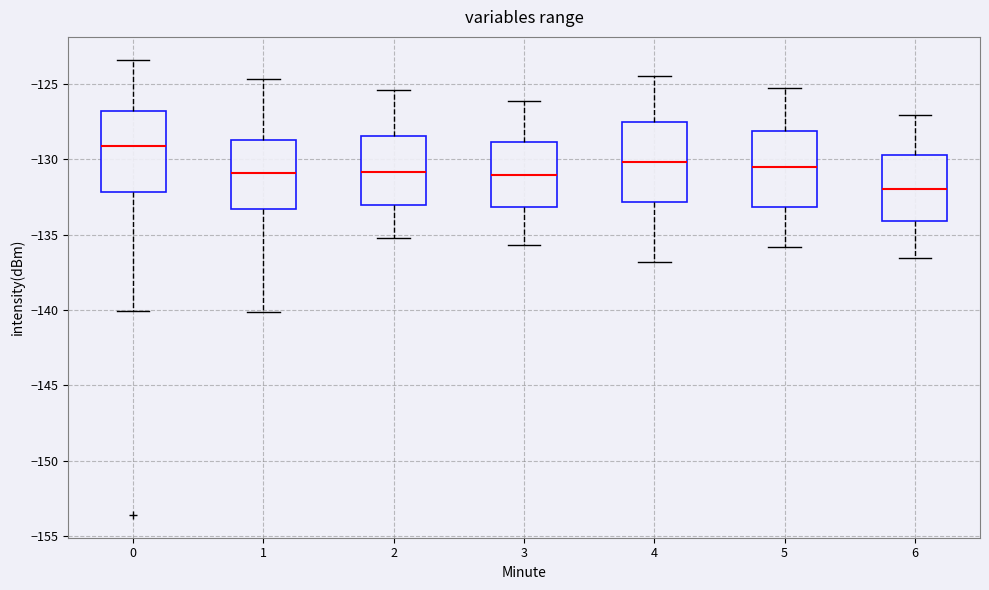

Reading left to right, read every box against the y-axis: the position of its median line, the range the box covers, and the ends of its whiskers. The values are not printed on the chart, so give them approximately, as read against the axis.

0: median -129.0, box -132.0 to -127.0, whiskers -140.0 to -123.5
1: median -131.0, box -133.5 to -128.5, whiskers -140.0 to -124.5
2: median -131.0, box -133.0 to -128.5, whiskers -135.0 to -125.5
3: median -131.0, box -133.0 to -129.0, whiskers -135.5 to -126.0
4: median -130.0, box -133.0 to -127.5, whiskers -137.0 to -124.5
5: median -130.5, box -133.0 to -128.0, whiskers -136.0 to -125.5
6: median -132.0, box -134.0 to -129.5, whiskers -136.5 to -127.0